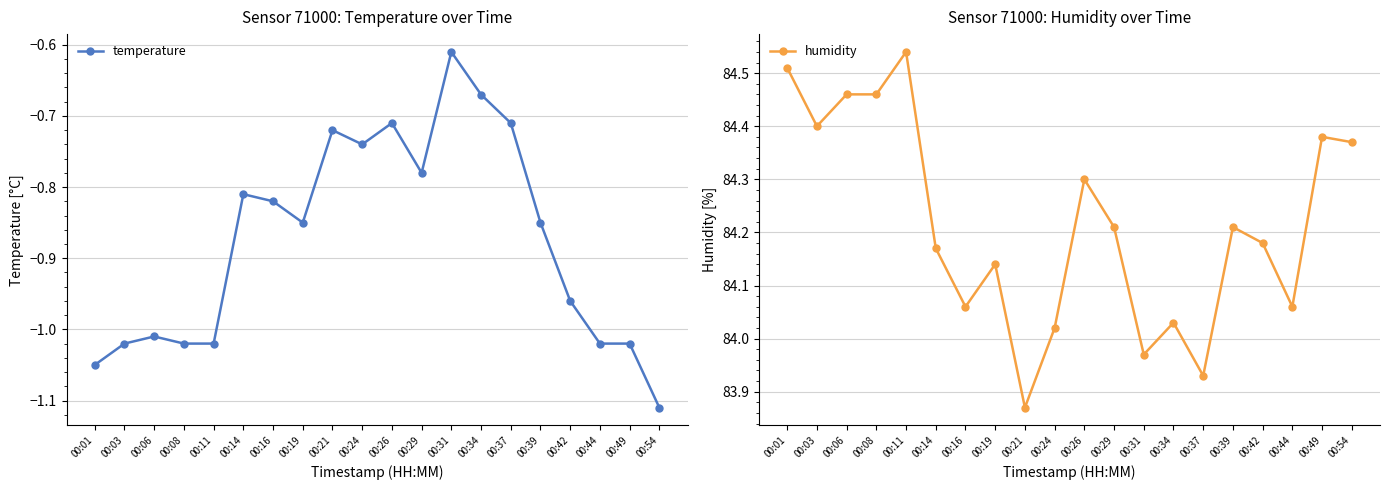

Is it true that humidity equals 84.2 at 00:39?

True